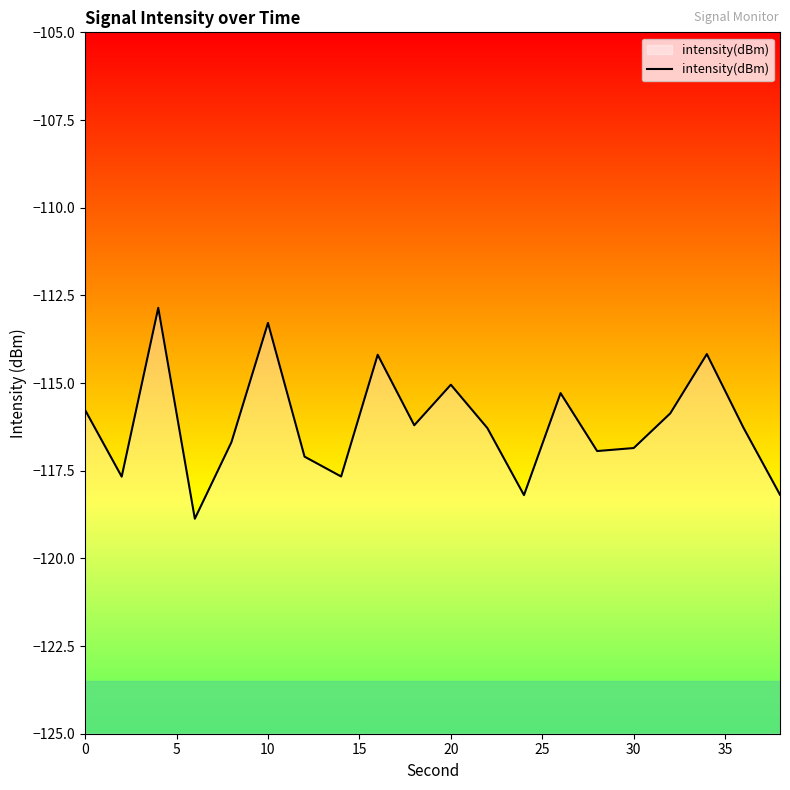

What is the sum of all values?

-2323.4